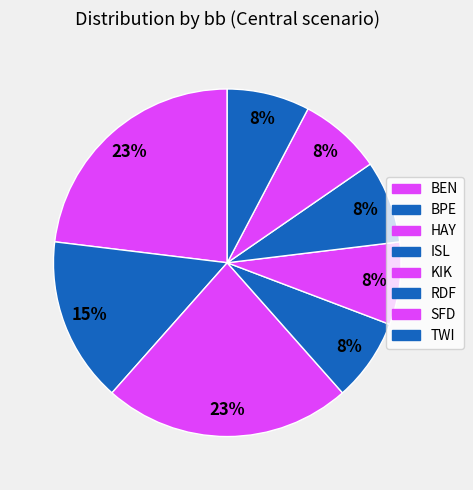

Rank the categories by value from lowest to highest.

ISL, KIK, RDF, SFD, TWI, BPE, BEN, HAY